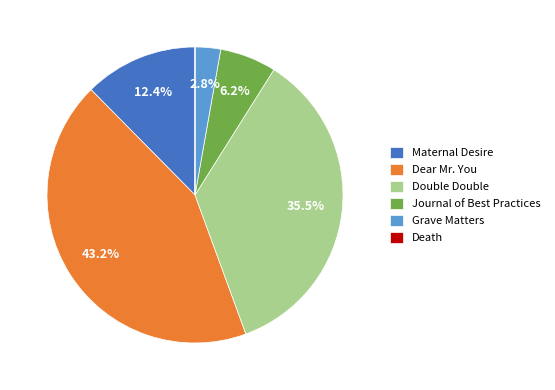

What is the largest slice in the pie chart?

Dear Mr. You